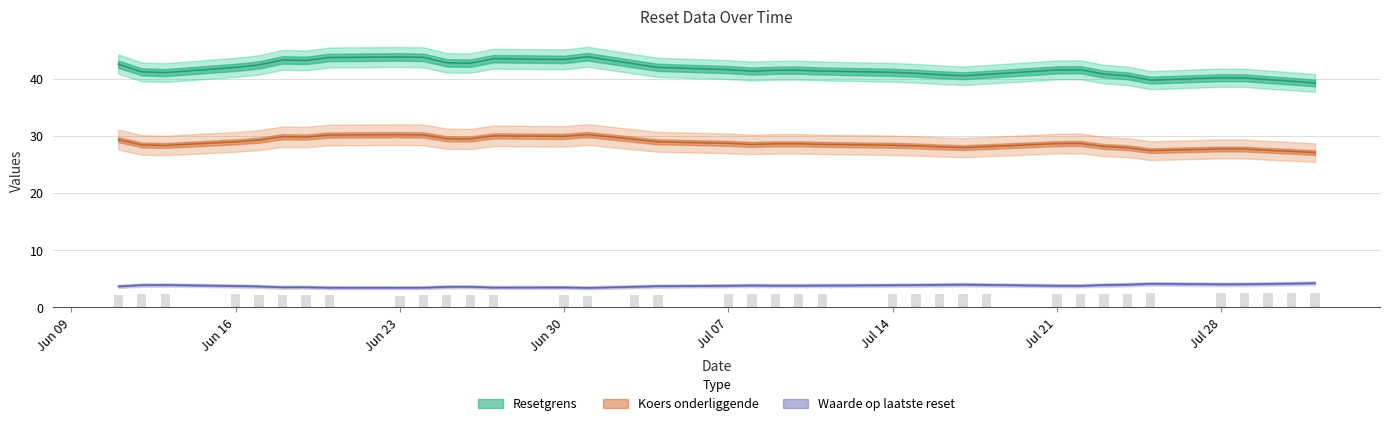

Between 2025-07-17 and 2025-07-24, which is larger?

2025-07-17